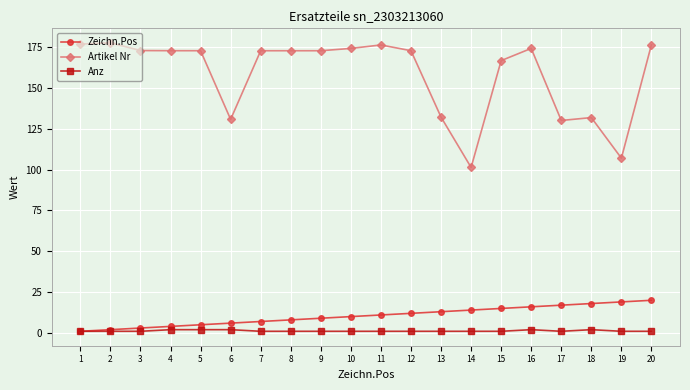

What is the greatest value displayed?

177.7